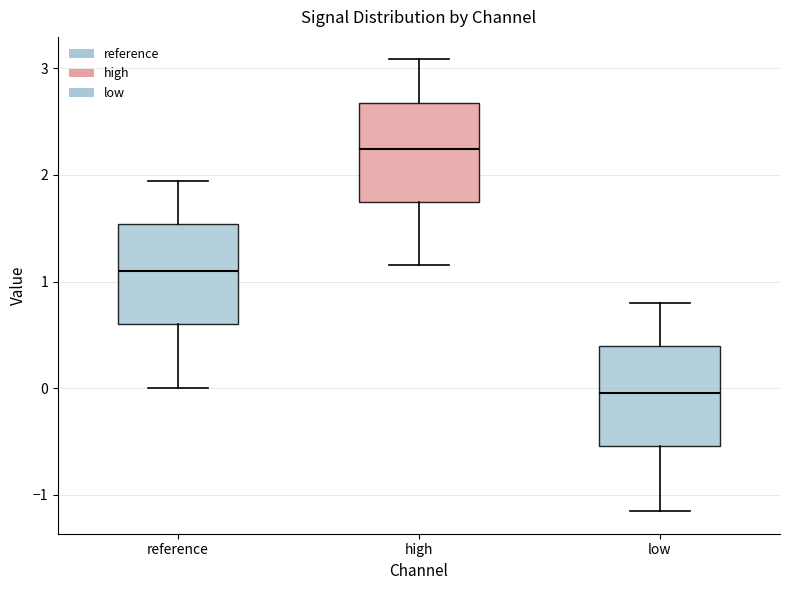

Where does the median line of the box for reference sit on the y-axis? The values are not printed on the chart, so give them approximately, as read against the axis.

1.1